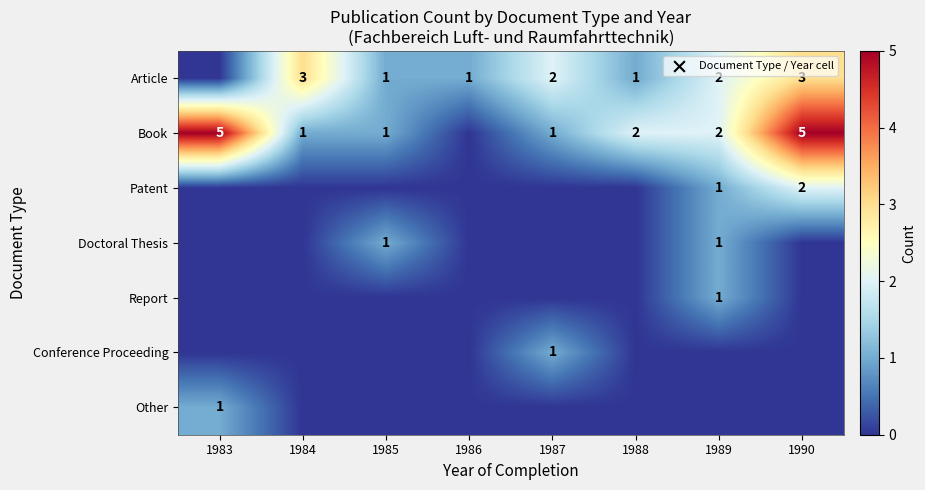

At which category is the sum across all series the highest?

1990